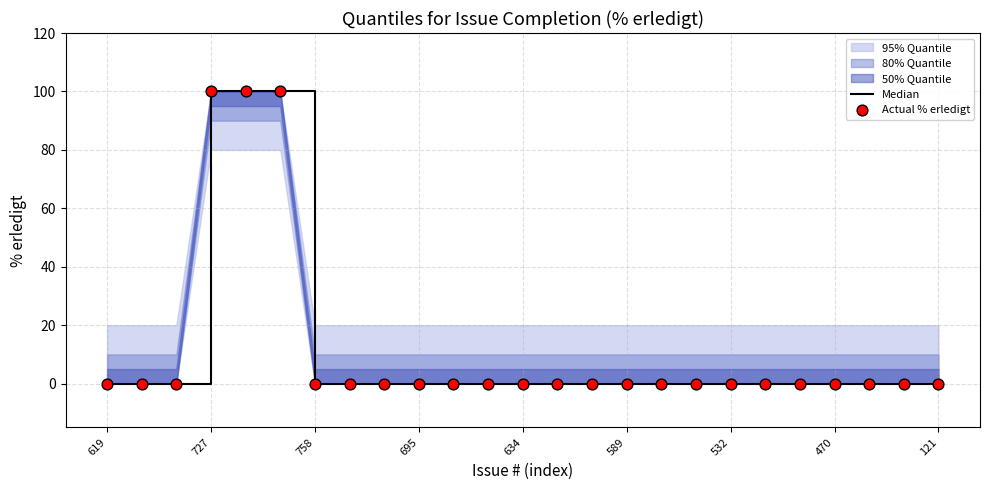

At how many categories does at least one series exceed 95?

3